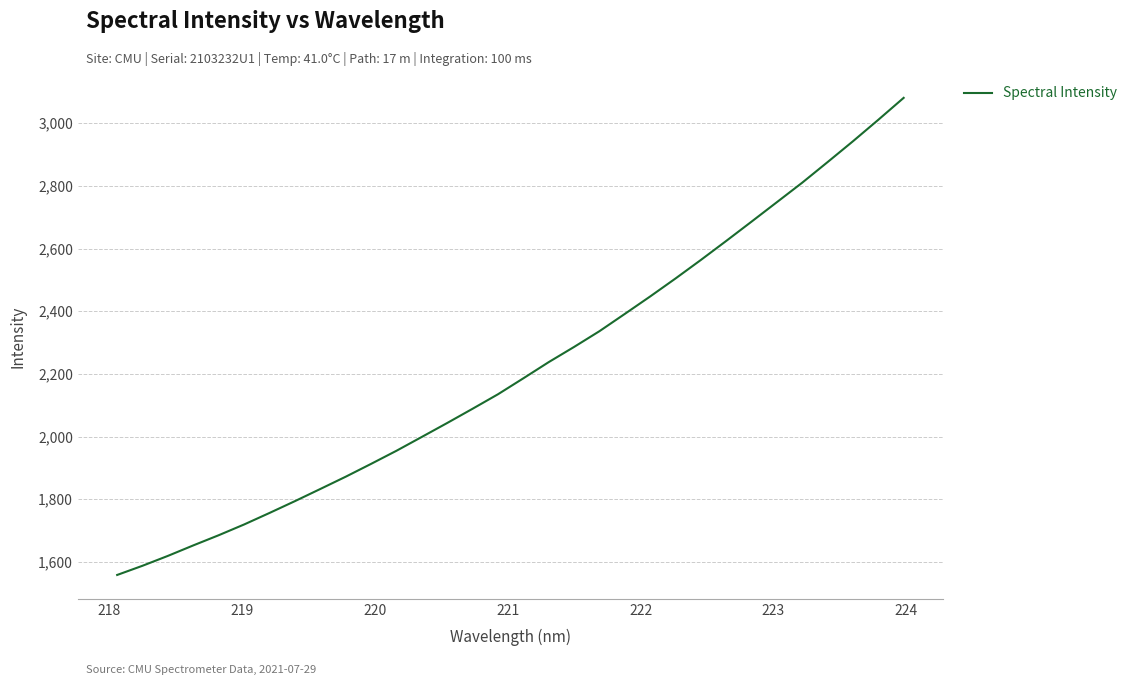

What is the difference between the maximum and minimum values?

1523.1